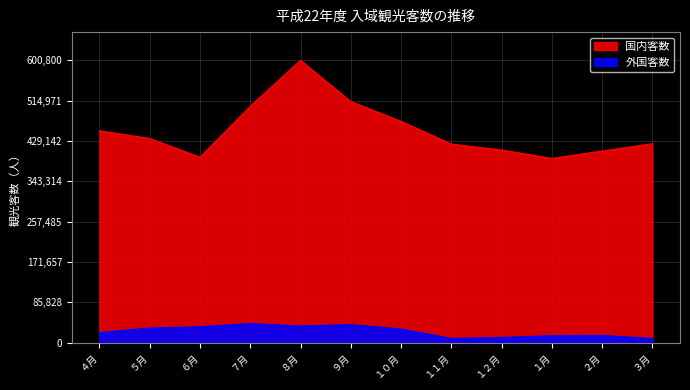

What is the label of the 10th point from the left?

１月